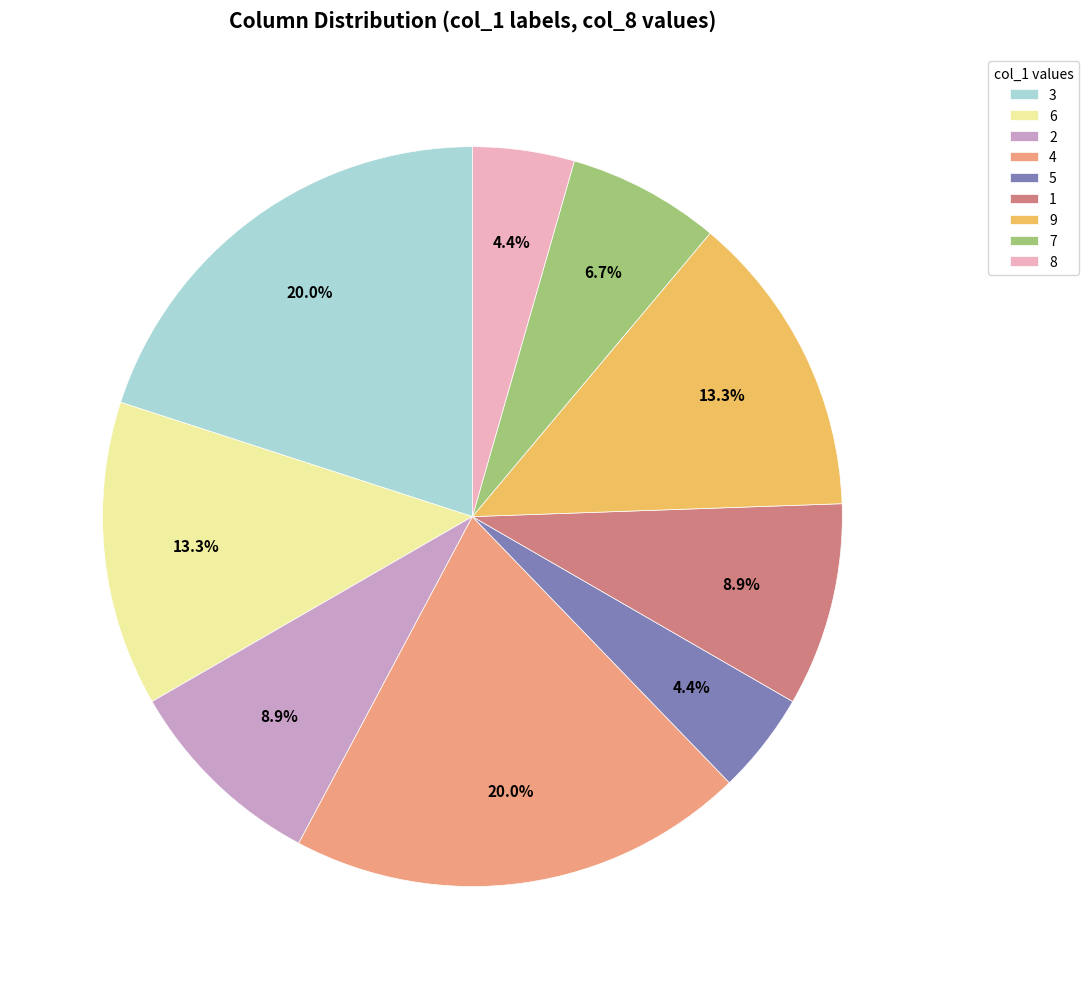

Is 8 the majority of the pie?

No